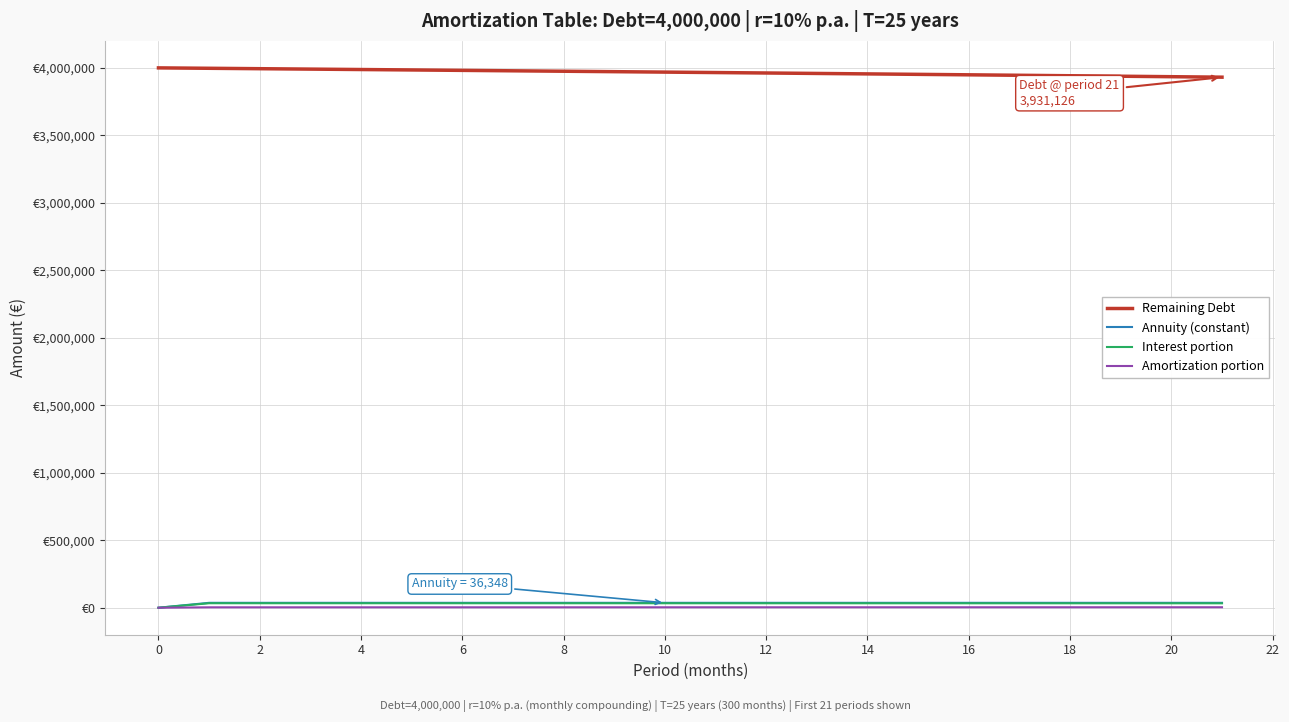

Is this an area chart (filled region under the line)?

No